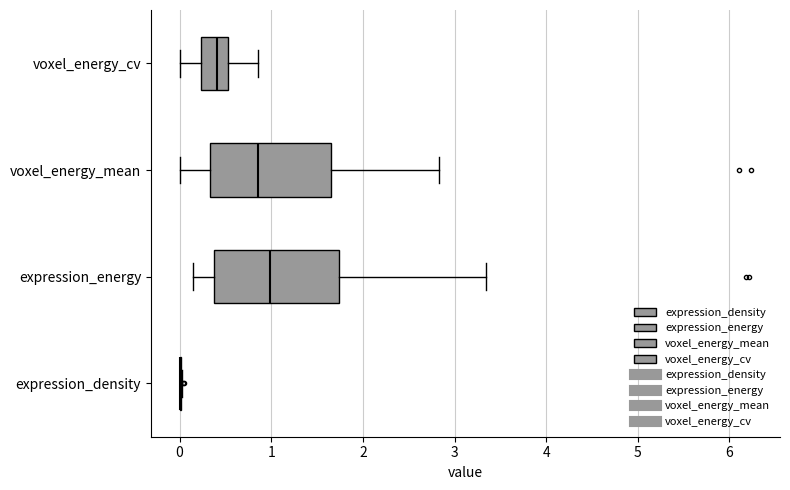

Reading bottom to top, transcribe this box plot: for each box, give where its median line is, the range the box spans, and where its two whiskers end, as read against the x-axis. The values are not printed on the chart, so give them approximately, as read against the axis.

expression_density: box collapsed to a line at 0.0, whiskers 0.0 to 0.0
expression_energy: median 1.0, box 0.4 to 1.7, whiskers 0.1 to 3.3
voxel_energy_mean: median 0.9, box 0.3 to 1.7, whiskers 0.0 to 2.8
voxel_energy_cv: median 0.4, box 0.2 to 0.5, whiskers 0.0 to 0.9